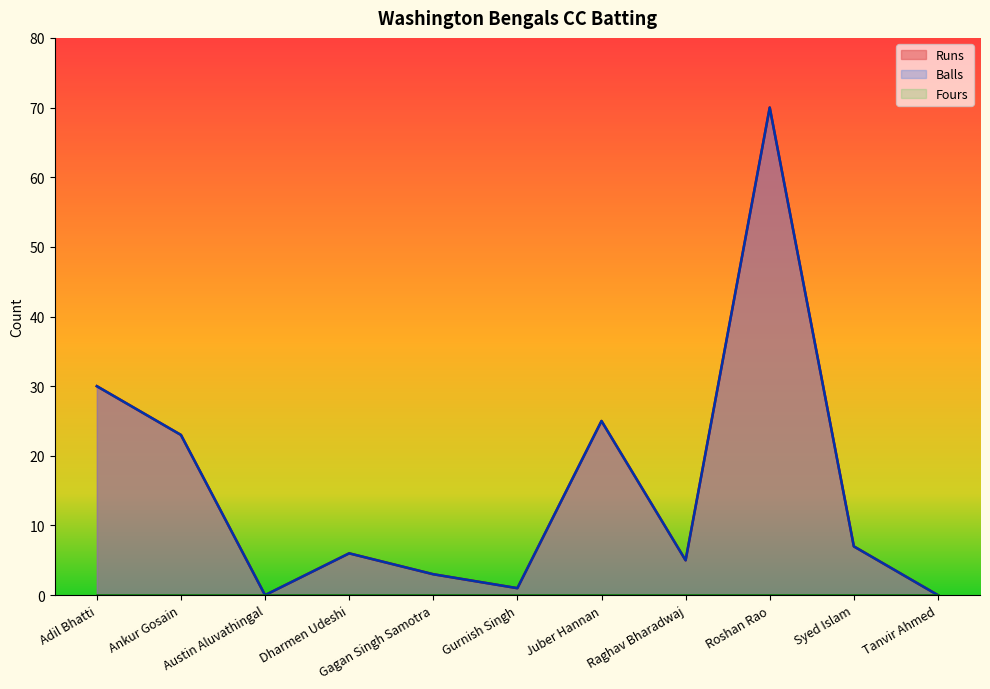

In Runs, how many points are higher than both neighbors (excluding endpoints)?

3